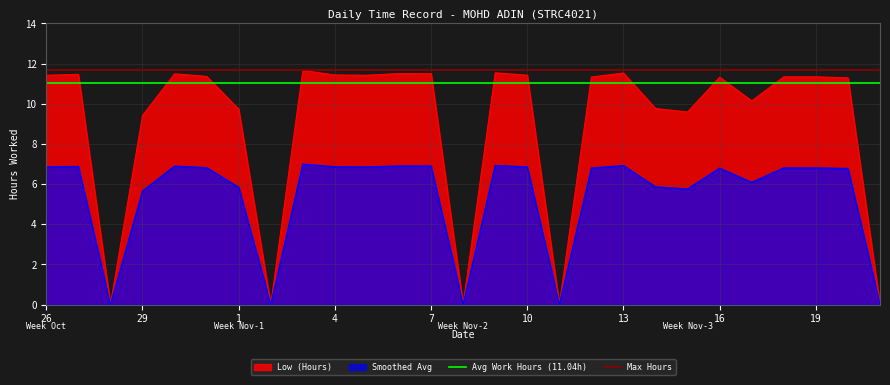

What is the approximate value at 3?

11.7